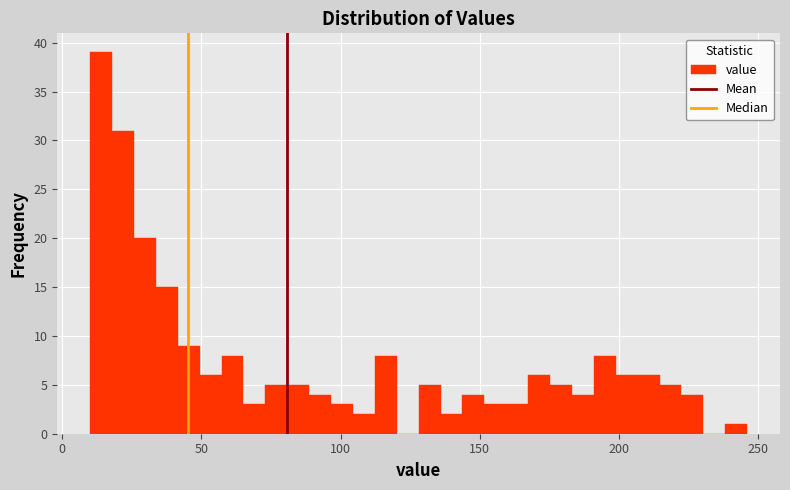

Read against the x-axis, roughly where is the centre of the tallest bar?

15